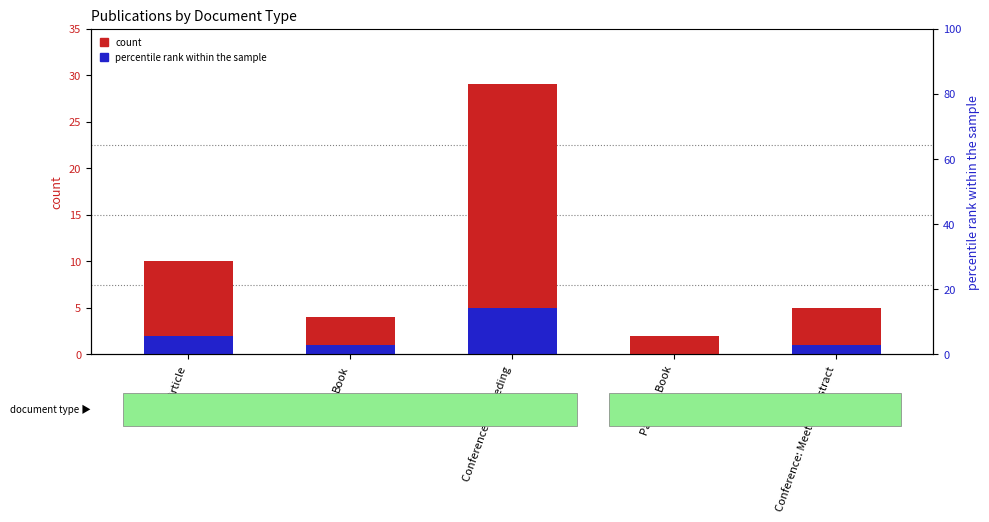

How many values in the percentile rank within the sample series exceed 1?

2